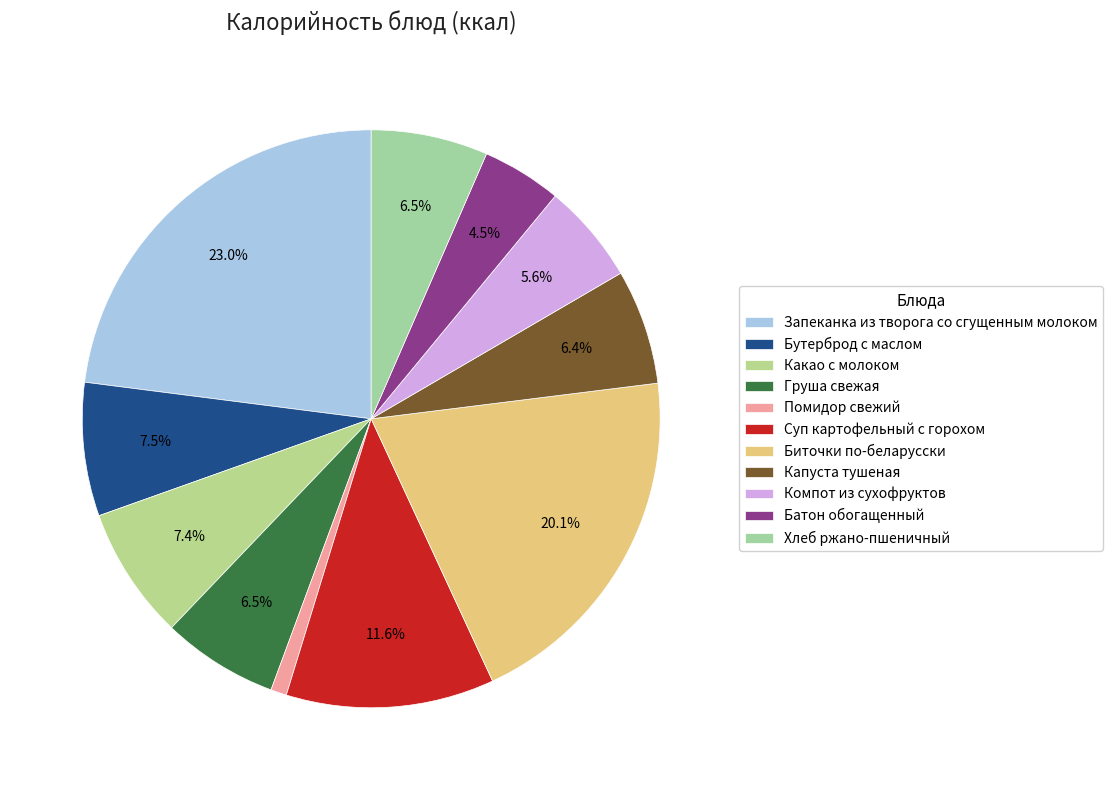

To the nearest percent, what is the difference between the largest and smallest slice percentages?

22%